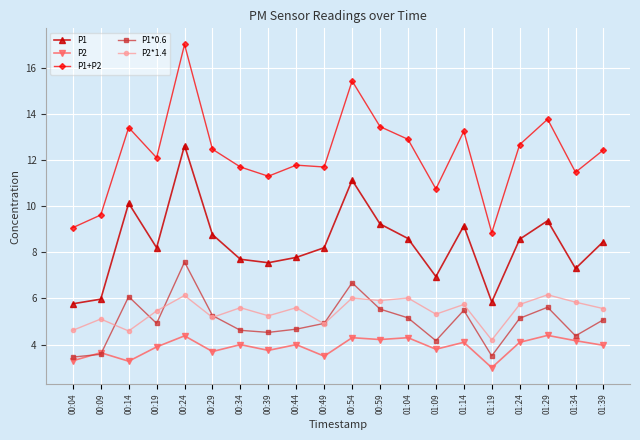

True or false: P2 and P1+P2 intersect in this chart.

False